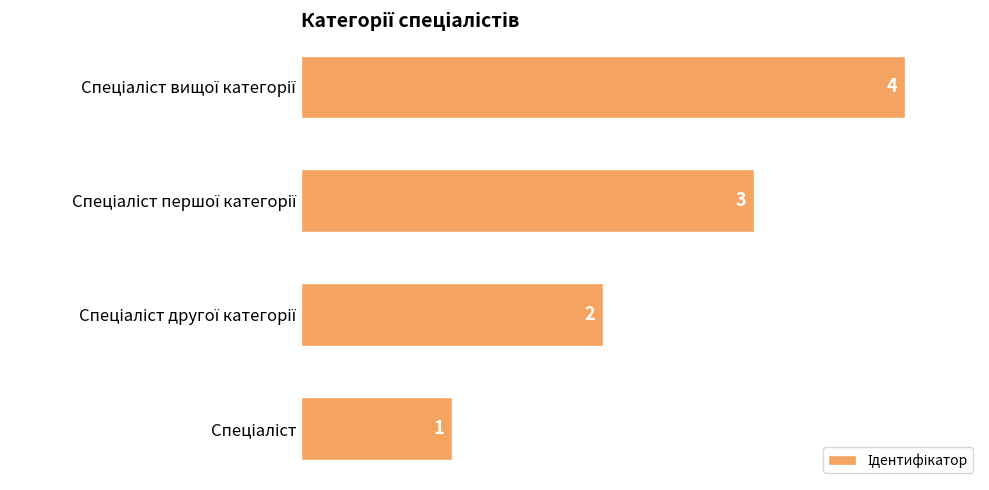

What is the sum of all values?

10